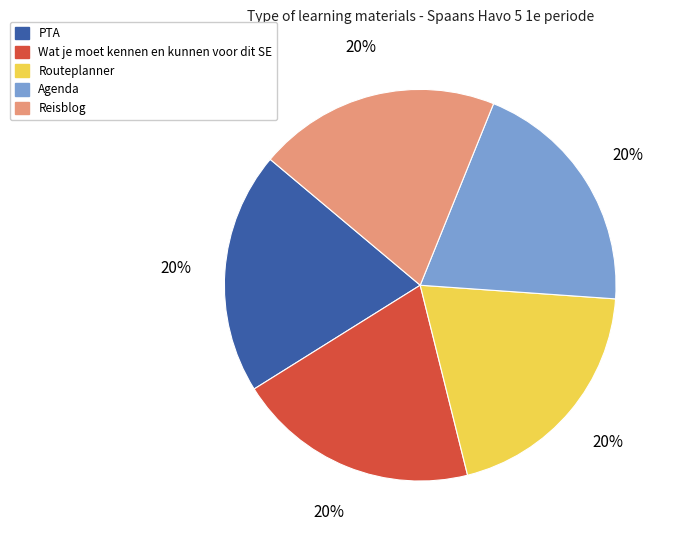

Does Routeplanner represent more than half of the total?

No